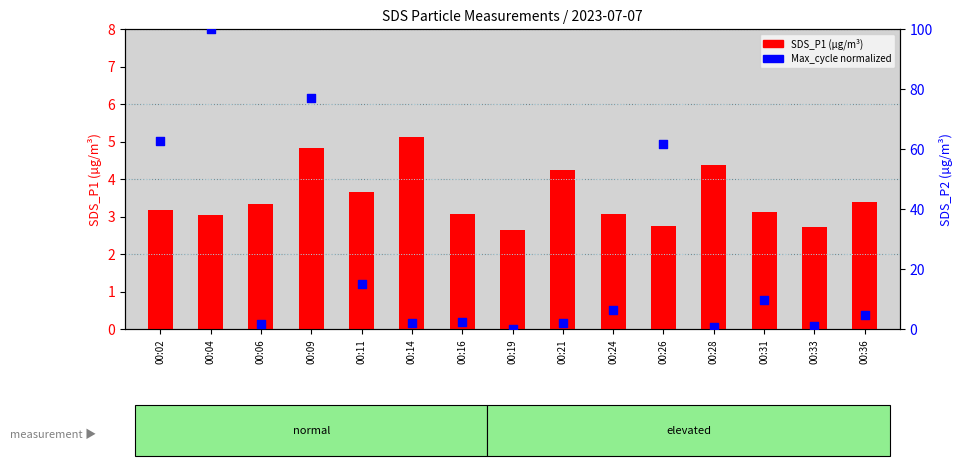

What are all the series names shown in the legend?

SDS_P1, Max_cycle (norm)